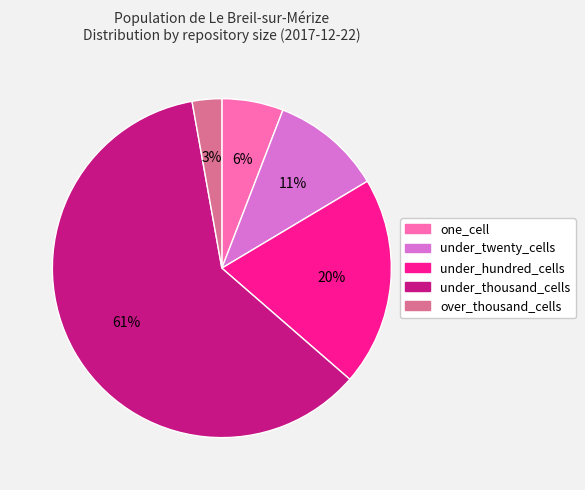

To the nearest percent, what is the difference between the under_thousand_cells and under_hundred_cells slice percentages?

41%